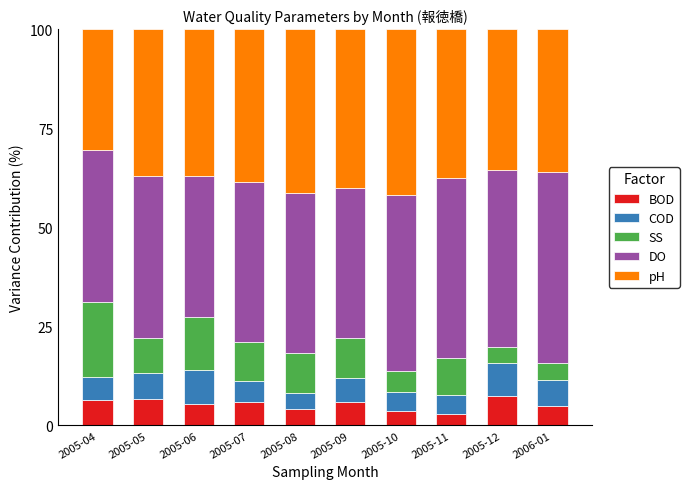

The BOD series shows 6.4 at 2005-04. True or false?

True